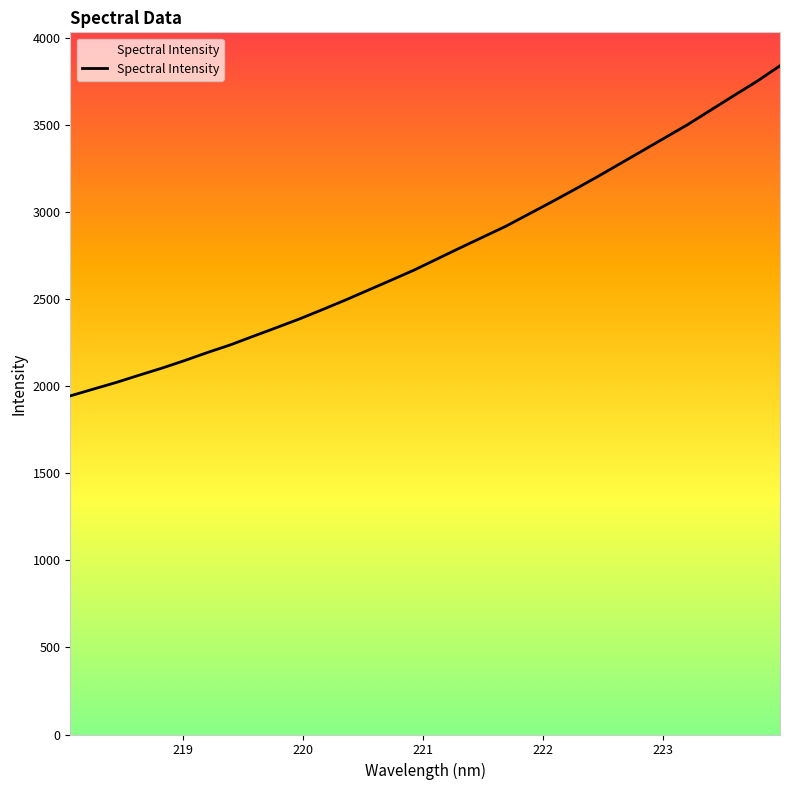

What is the maximum value shown in the chart?

3838.5